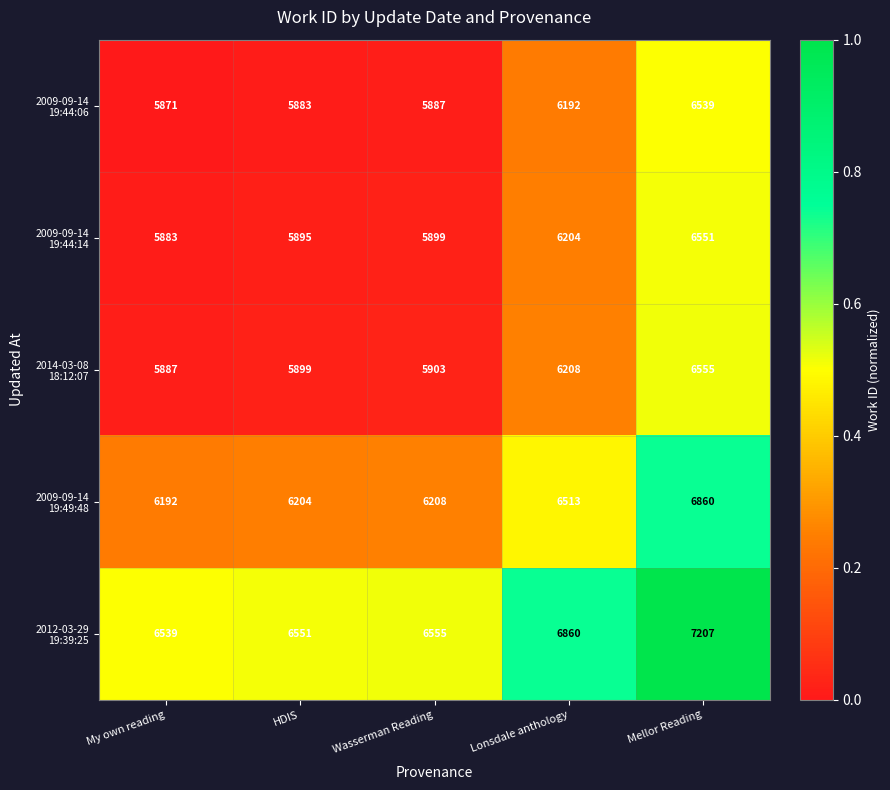

Which category has the highest value across all series?

Mellor Reading